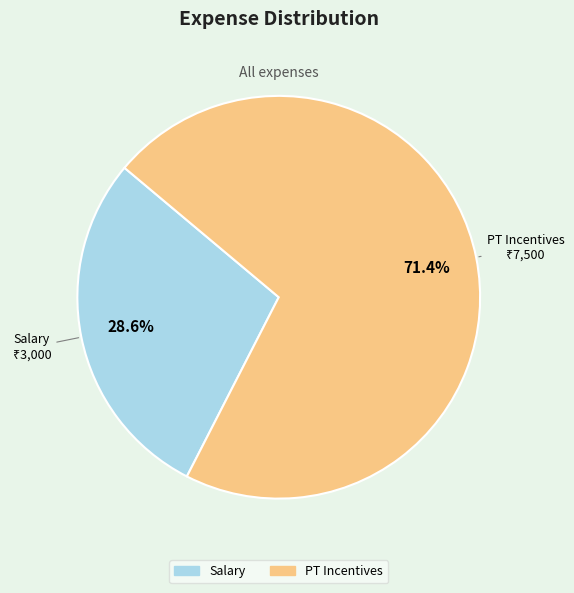

What is the smallest slice in the pie chart?

Salary